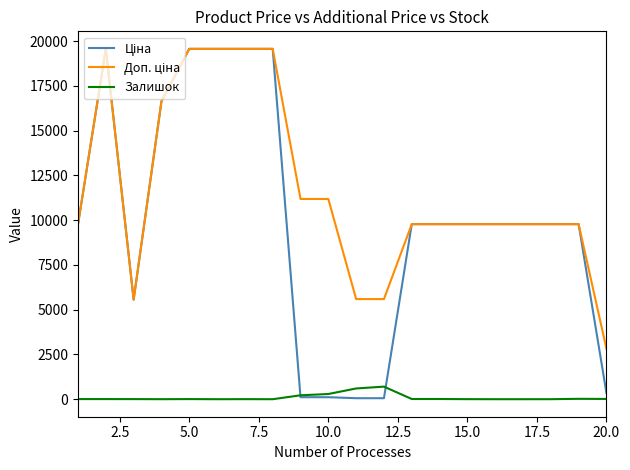

Is this an area chart (filled region under the line)?

No